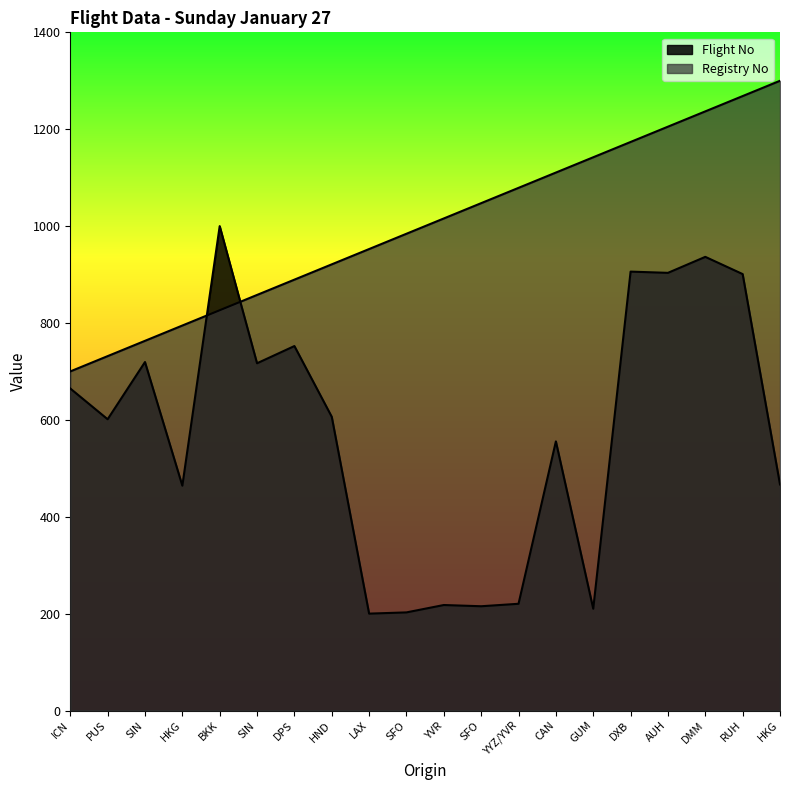

The Flight No series shows 903.5 at AUH. True or false?

True